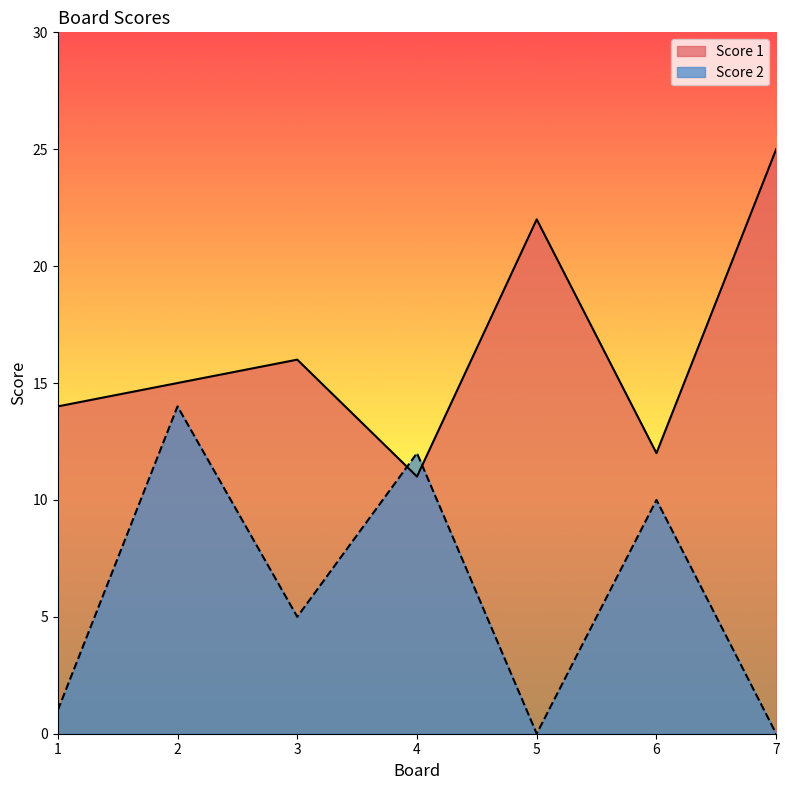

Reading right to left, transcribe all the data shown in this chart.

Score 1: 7=25	6=12	5=22	4=11	3=16	2=15	1=14
Score 2: 7=0	6=10	5=0	4=12	3=5	2=14	1=1